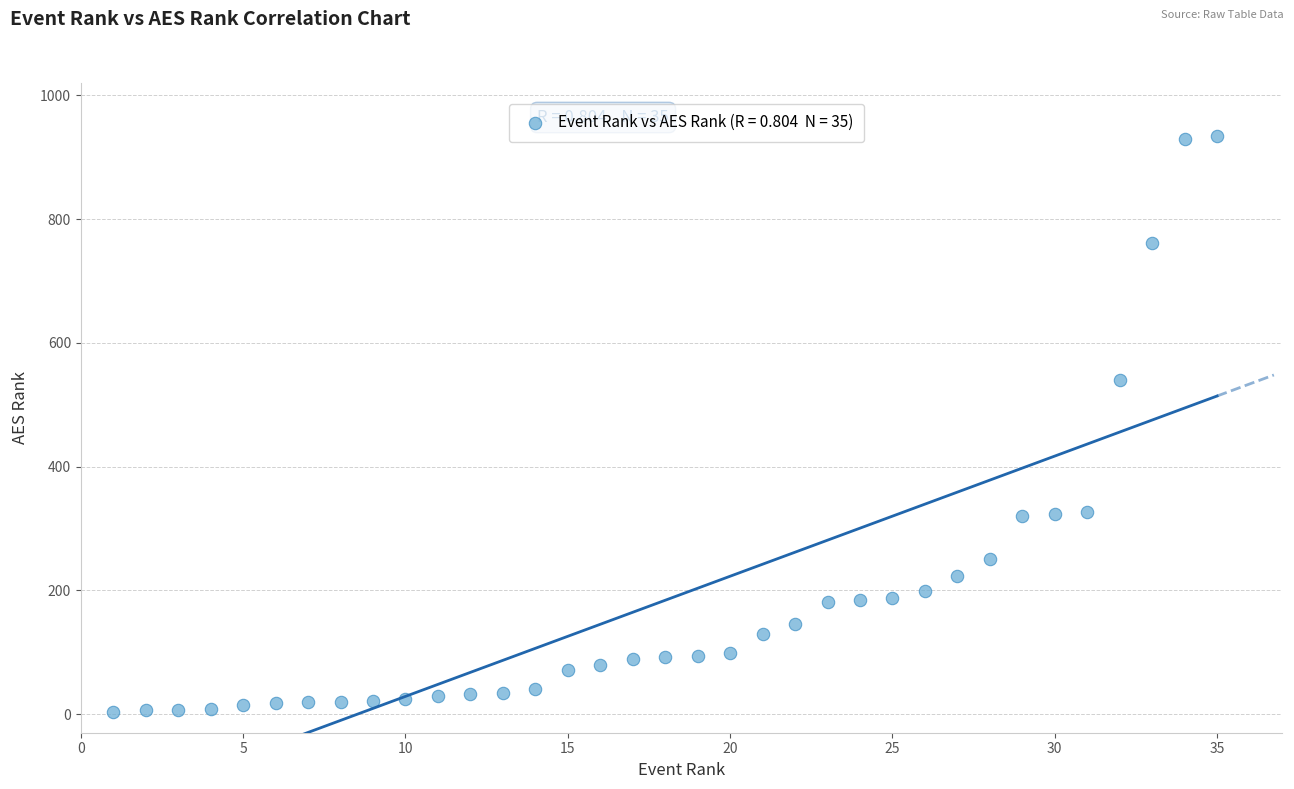

What is the range of X values (max minus min)?

34